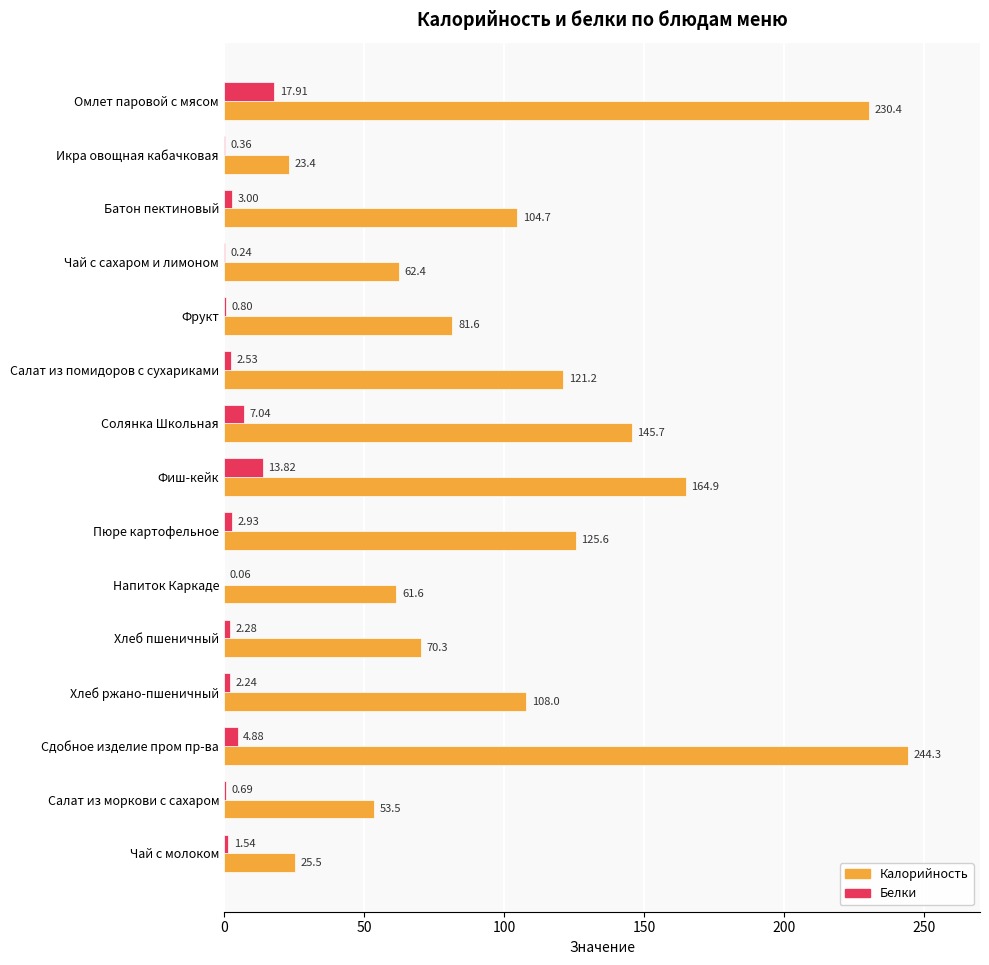

At which label does Калорийность reach its peak?

Сдобное изделие пром пр-ва